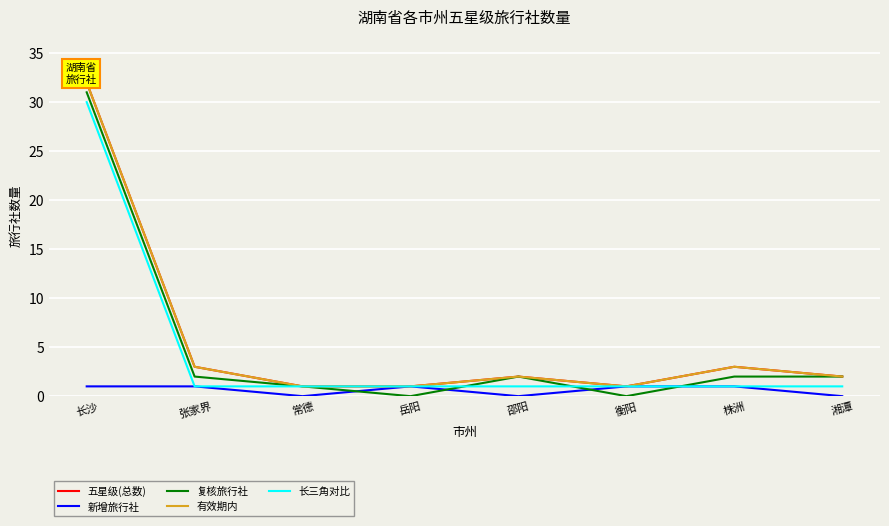

Reading left to right, extract all data points from this chart.

五星级(总数): 长沙=32	张家界=3	常德=1	岳阳=1	邵阳=2	衡阳=1	株洲=3	湘潭=2
新增旅行社: 长沙=1	张家界=1	常德=0	岳阳=1	邵阳=0	衡阳=1	株洲=1	湘潭=0
复核旅行社: 长沙=31	张家界=2	常德=1	岳阳=0	邵阳=2	衡阳=0	株洲=2	湘潭=2
有效期内: 长沙=32	张家界=3	常德=1	岳阳=1	邵阳=2	衡阳=1	株洲=3	湘潭=2
长三角对比: 长沙=30	张家界=1	常德=1	岳阳=1	邵阳=1	衡阳=1	株洲=1	湘潭=1